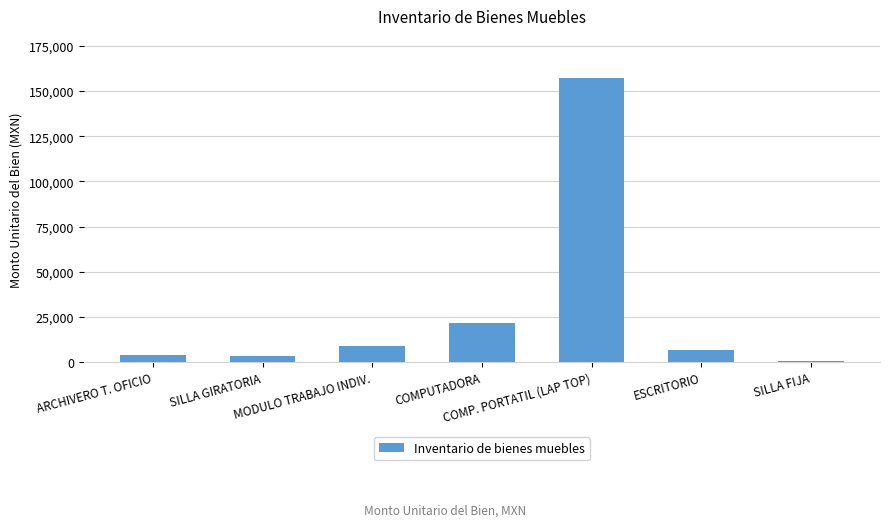

Approximately how many times larger is the value at SILLA GIRATORIA compared to COMPUTADORA?

0.2